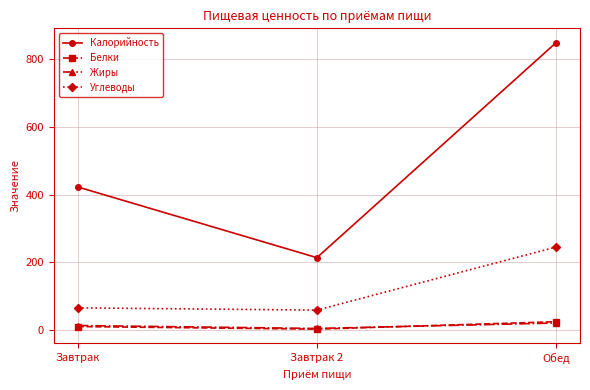

Does the chart have visible grid lines?

Yes